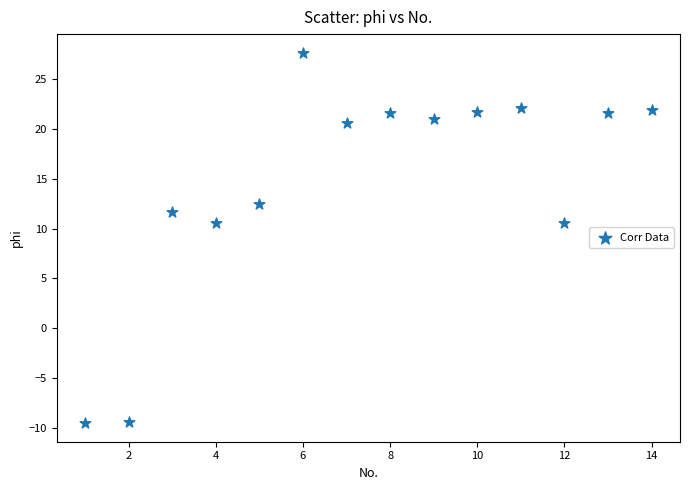

What is the range of Y values (max minus min)?

37.2